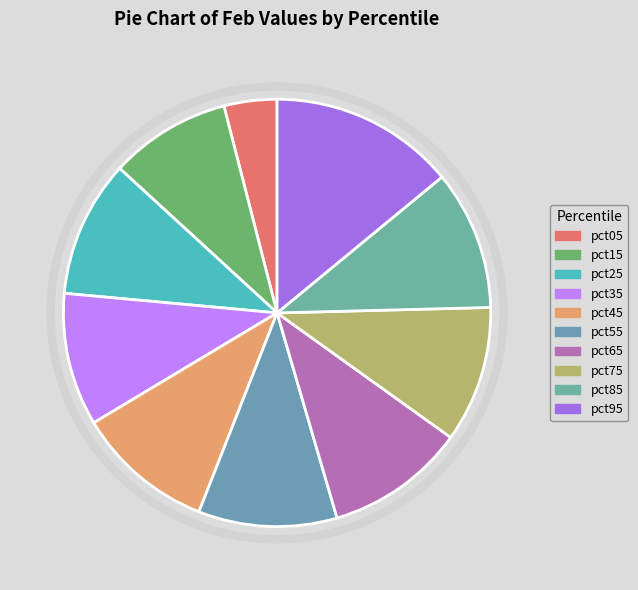

To the nearest percent, what is the difference between the largest and smallest slice percentages?

10%